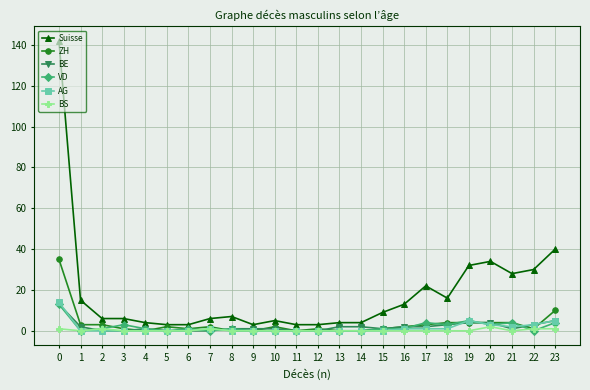

What is the maximum value shown in the chart?

142